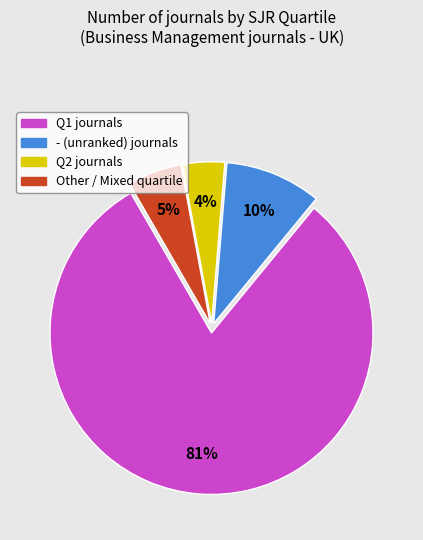

To the nearest percent, what is the difference between the largest and smallest slice percentages?

77%